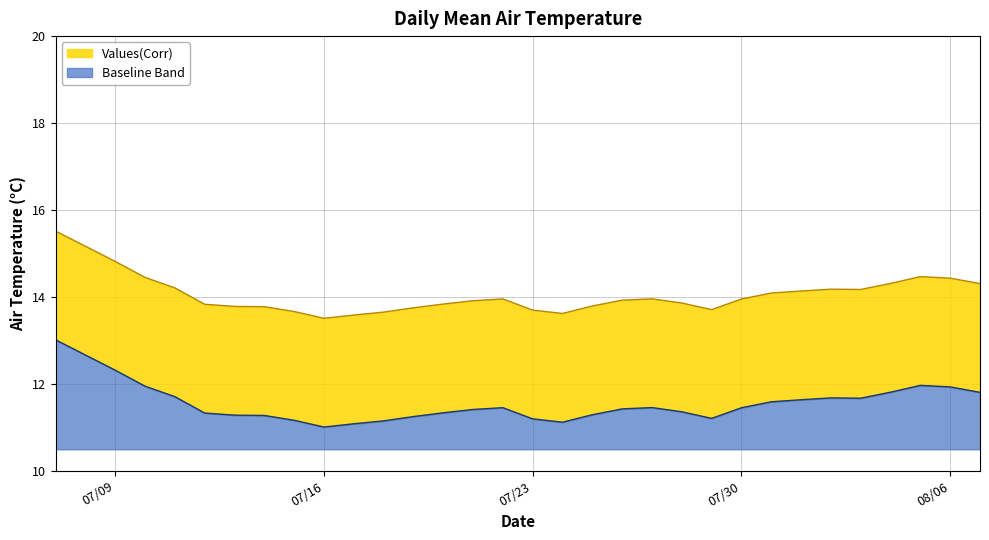

Reading left to right, extract all data points from this chart.

15.5	15.2	14.8	14.5	14.2	13.8	13.8	13.8	13.7	13.5	13.6	13.7	13.8	13.8	13.9	14.0	13.7	13.6	13.8	13.9	14.0	13.9	13.7	14.0	14.1	14.1	14.2	14.2	14.3	14.5	14.4	14.3